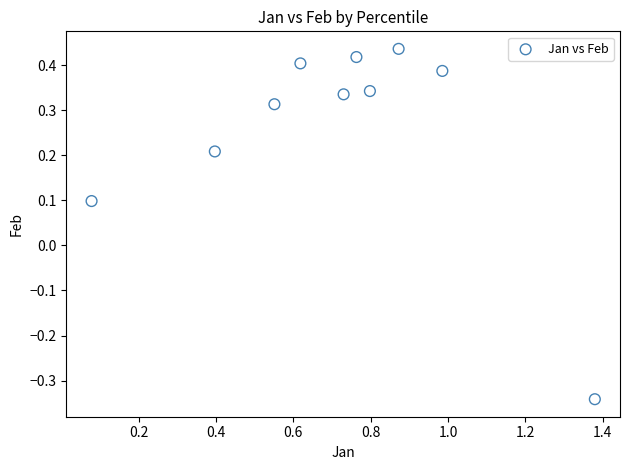

What is the range of X values (max minus min)?

1.3